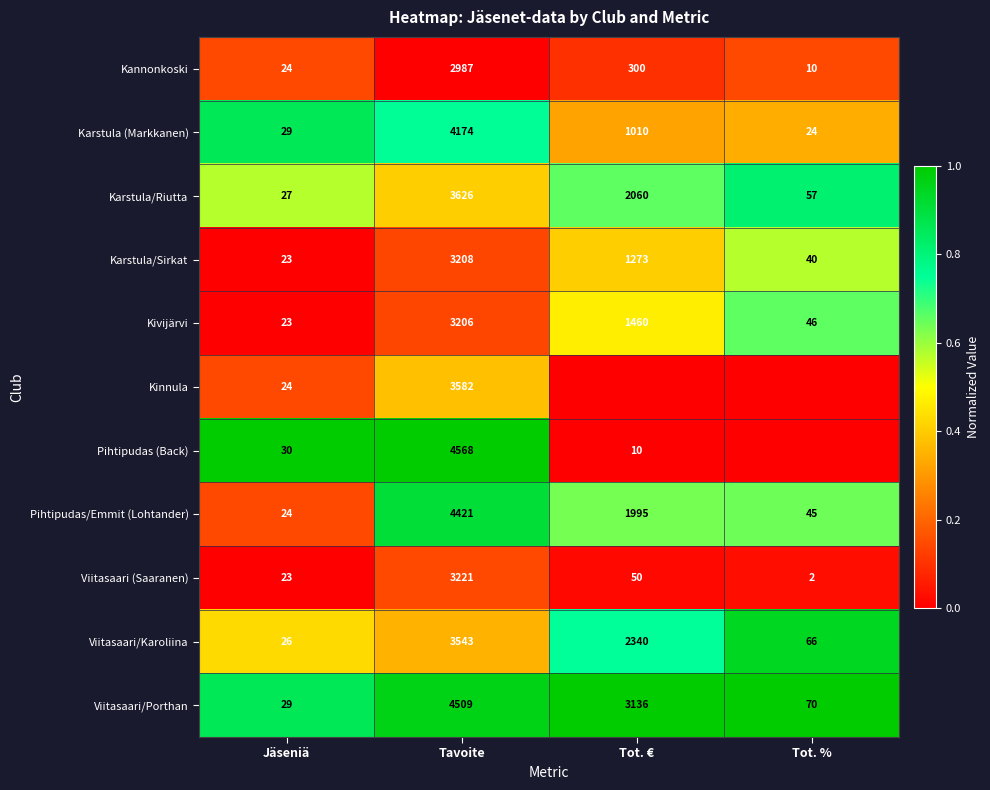

At which label does Pihtipudas/Emmit (Lohtander) reach its minimum?

Jäseniä